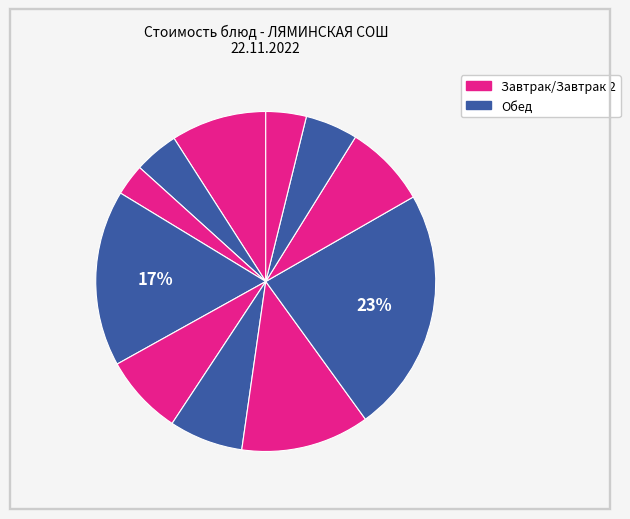

Count the number of slices in the pie.

11